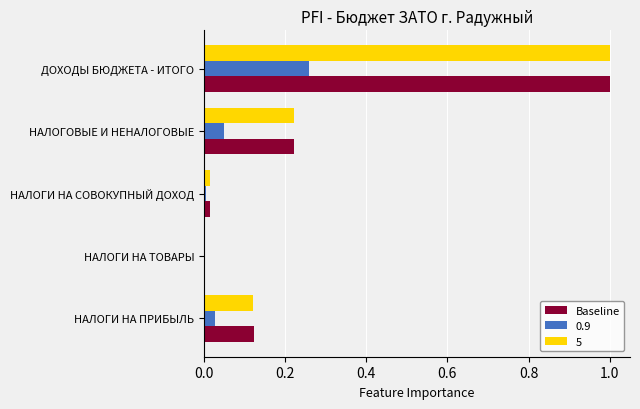

At which category is the sum across all series the highest?

ДОХОДЫ БЮДЖЕТА - ИТОГО